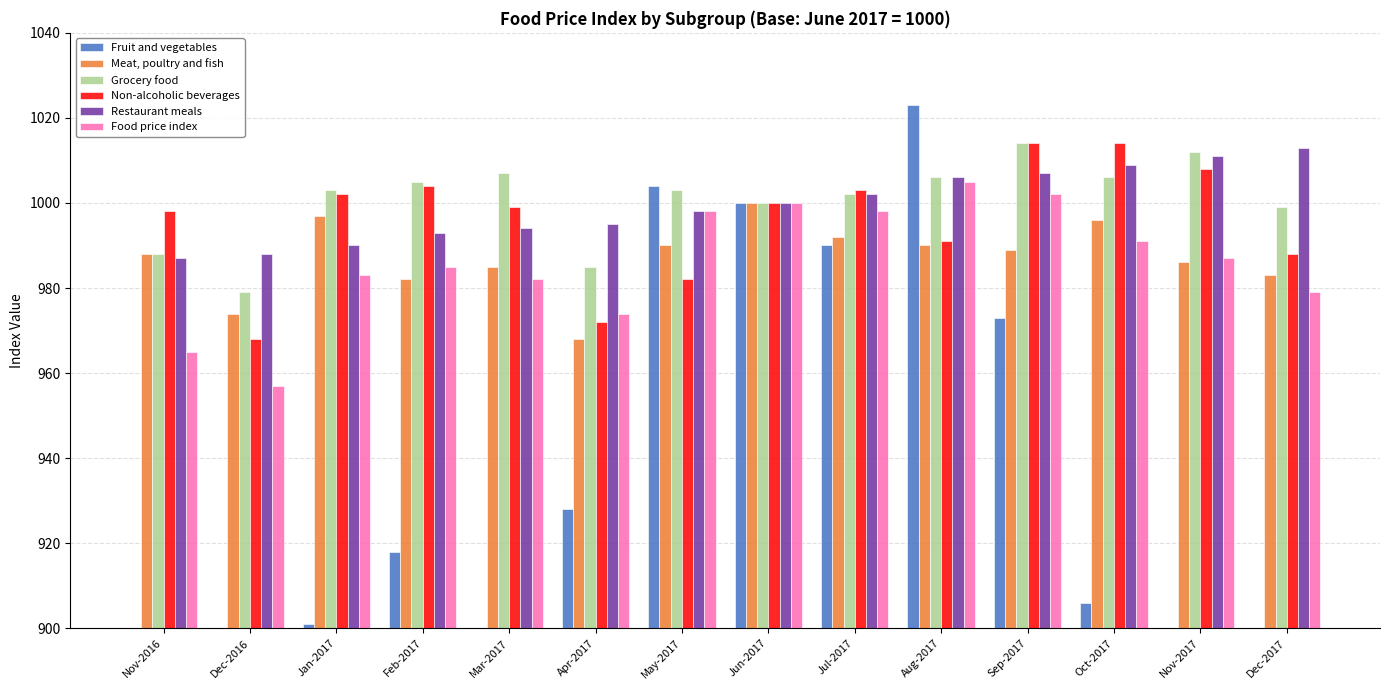

At which label is Restaurant meals closest to 1000?

Jun-2017